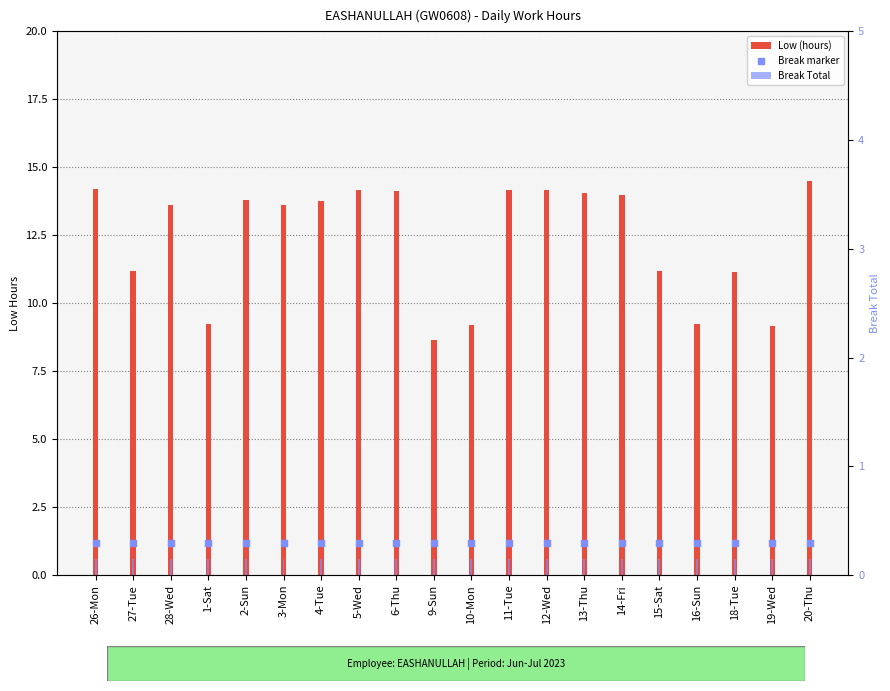

Which series reaches the minimum Y coordinate?

Break Total